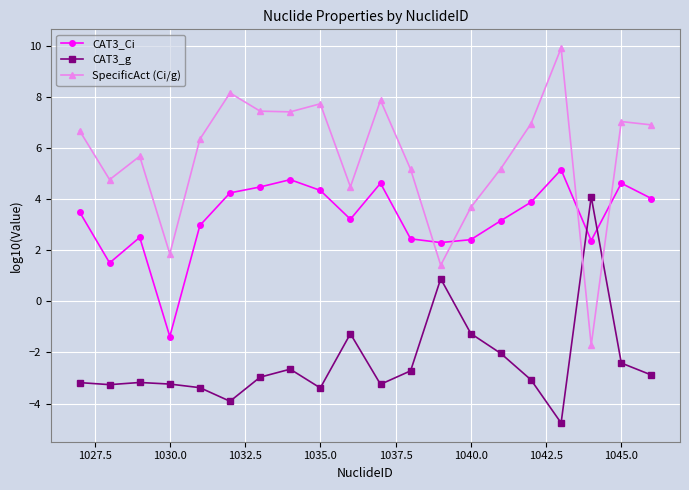

What is the value of the CAT3_g point at the 11th from the left?

-3.2